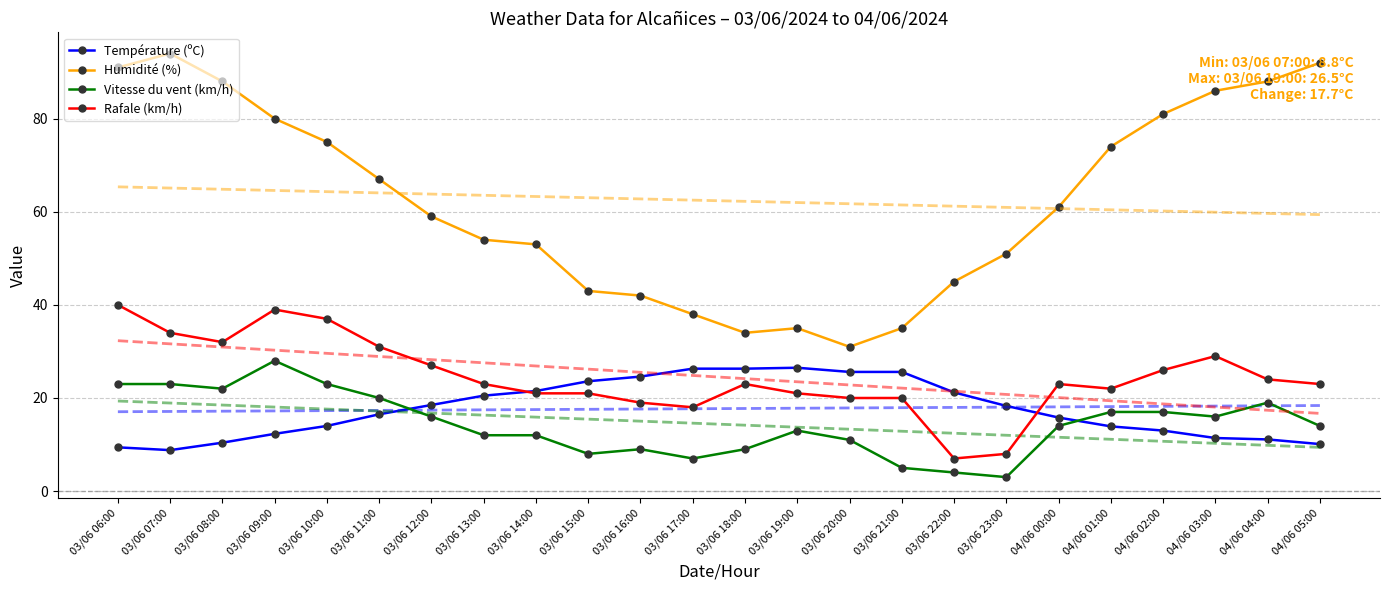

Reading left to right, extract all data points from this chart.

Température (ºC): 9.4	8.8	10.4	12.3	14.0	16.5	18.5	20.5	21.5	23.6	24.6	26.3	26.3	26.5	25.6	25.6	21.2	18.3	15.8	13.9	13.0	11.4	11.1	10.1
Humidité (%): 91.0	94.0	88.0	80.0	75.0	67.0	59.0	54.0	53.0	43.0	42.0	38.0	34.0	35.0	31.0	35.0	45.0	51.0	61.0	74.0	81.0	86.0	88.0	92.0
Vitesse du vent (km/h): 23.0	23.0	22.0	28.0	23.0	20.0	16.0	12.0	12.0	8.0	9.0	7.0	9.0	13.0	11.0	5.0	4.0	3.0	14.0	17.0	17.0	16.0	19.0	14.0
Rafale (km/h): 40.0	34.0	32.0	39.0	37.0	31.0	27.0	23.0	21.0	21.0	19.0	18.0	23.0	21.0	20.0	20.0	7.0	8.0	23.0	22.0	26.0	29.0	24.0	23.0